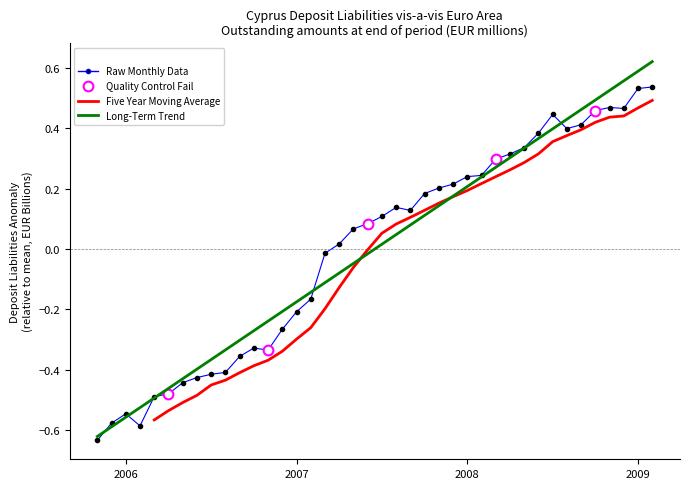

How many points are lower than both their immediate neighbors (excluding endpoints)?

5